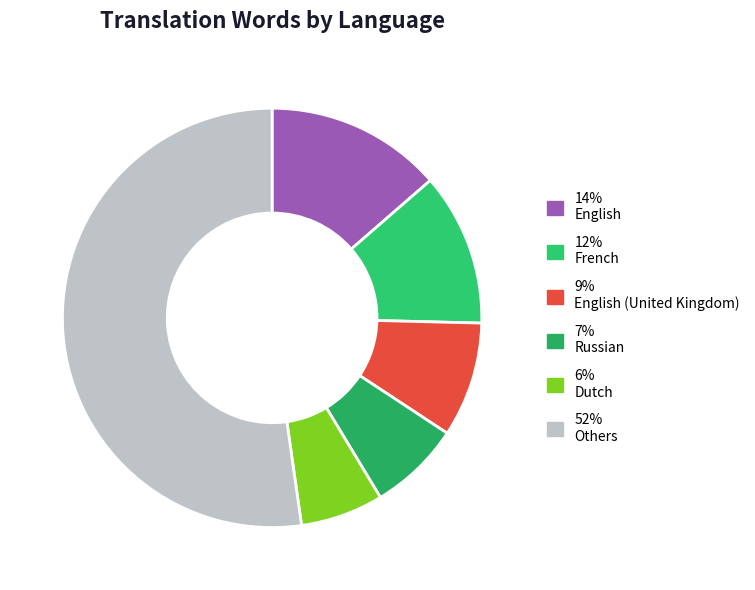

Rank the categories by value from highest to lowest.

52% Others, 14% English, 12% French, 9% English (United Kingdom), 7% Russian, 6% Dutch